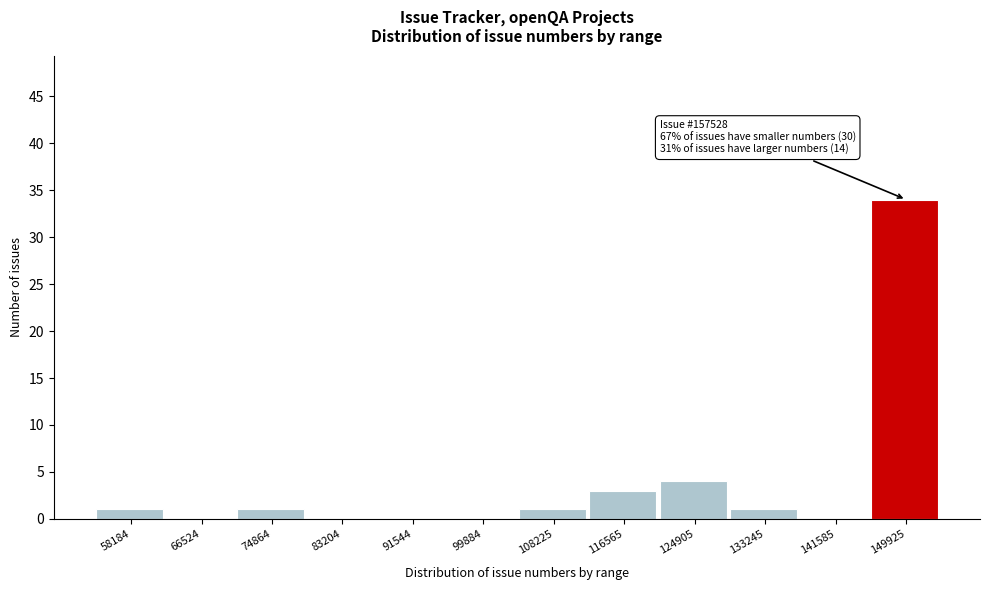

Reading left to right, extract all data points from this chart.

58184=1	66524=0	74864=1	83204=0	91544=0	99884=0	108225=1	116565=3	124905=4	133245=1	141585=0	149925=34